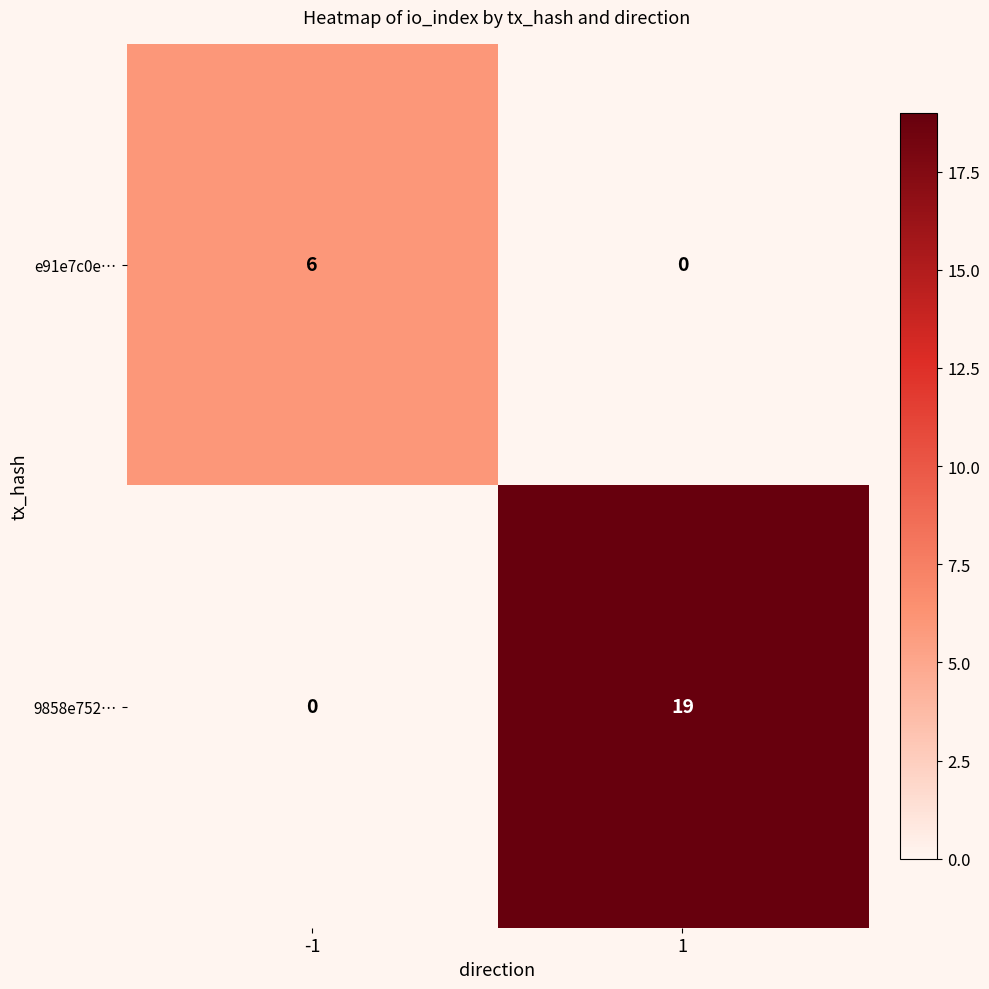

The value of 9858e752… at 1 is 8. True or false?

False